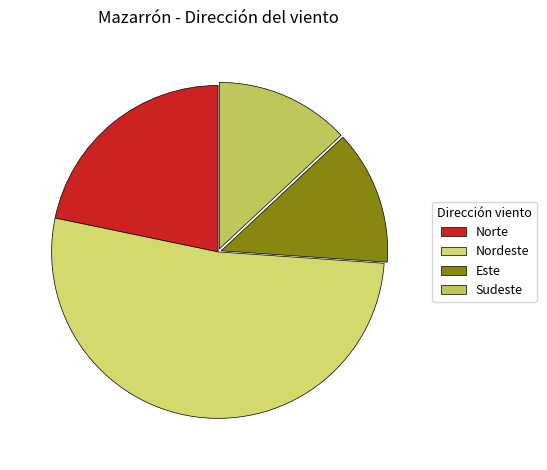

Is there any slice that represents more than half of the pie?

Yes